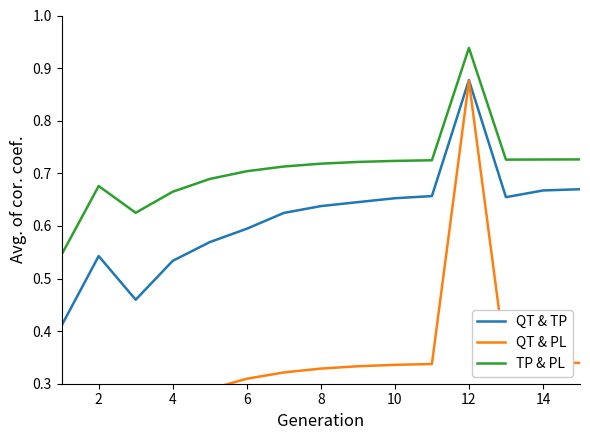

Is the value of QT & TP at 2 greater than the value of TP & PL at 4?

No